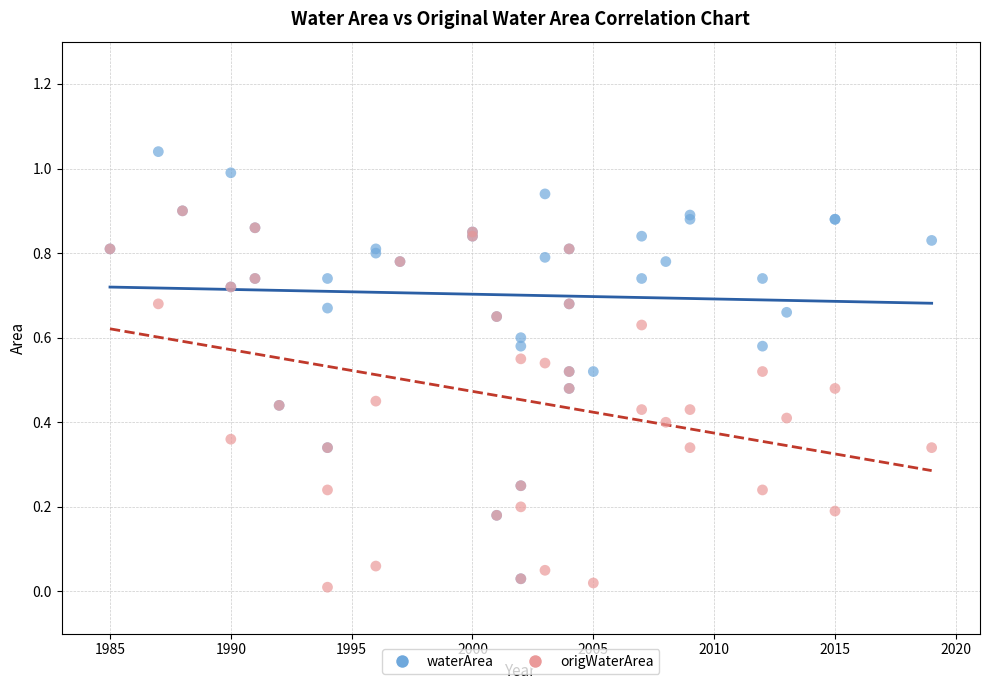

What are all the series names shown in the legend?

waterArea, origWaterArea